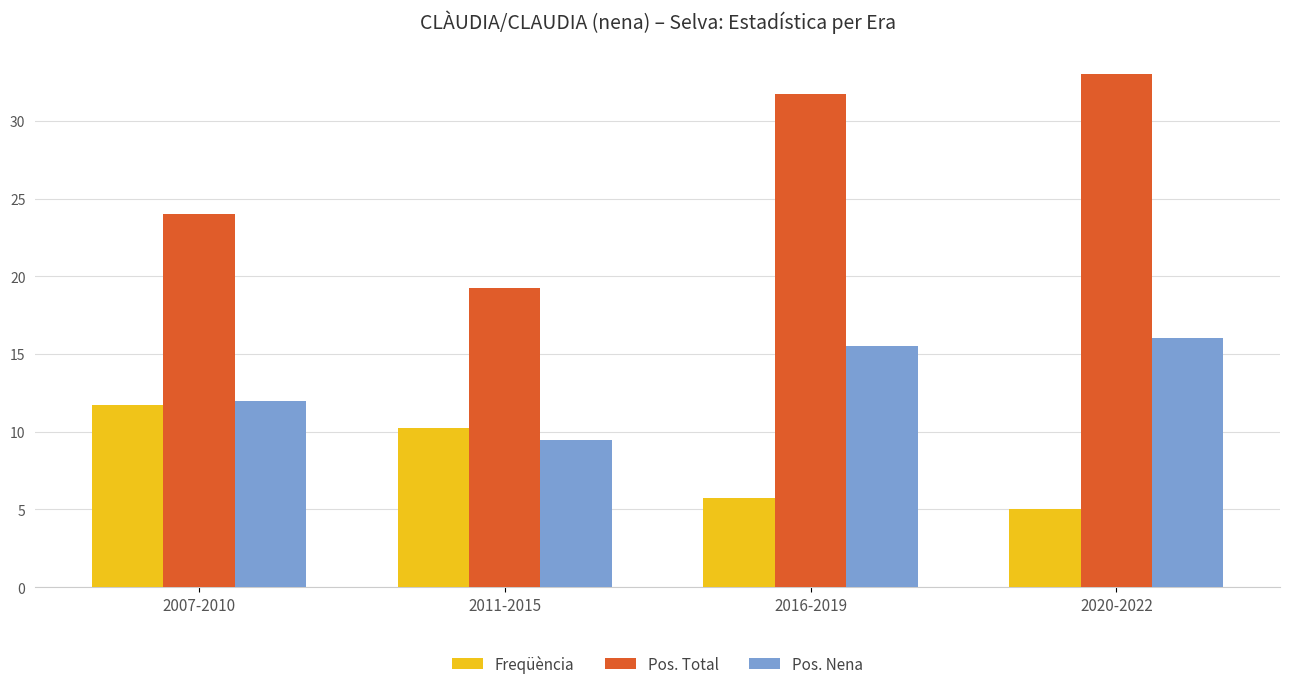

Is the value of Pos. Total at 2007-2010 greater than the value of Pos. Nena at 2011-2015?

Yes